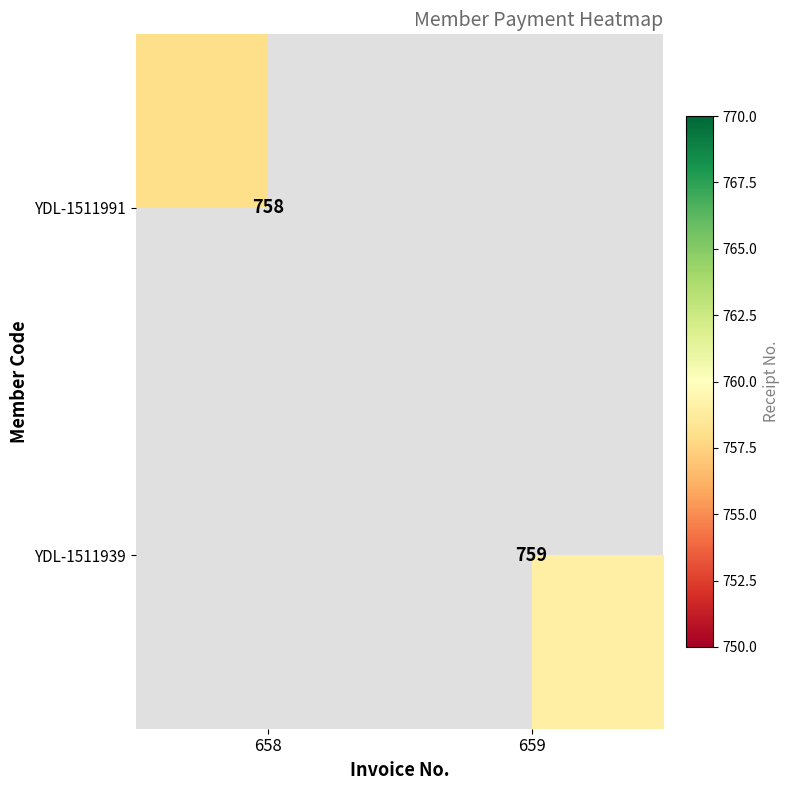

The YDL-1511939 series shows 759 at 659. True or false?

True